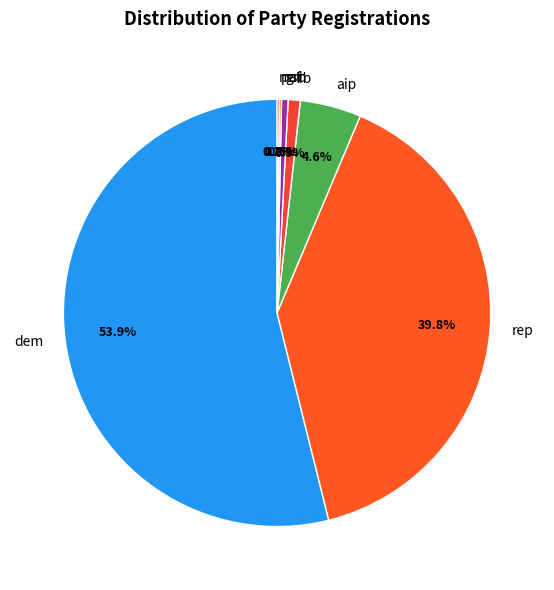

Which category accounts for the majority?

dem